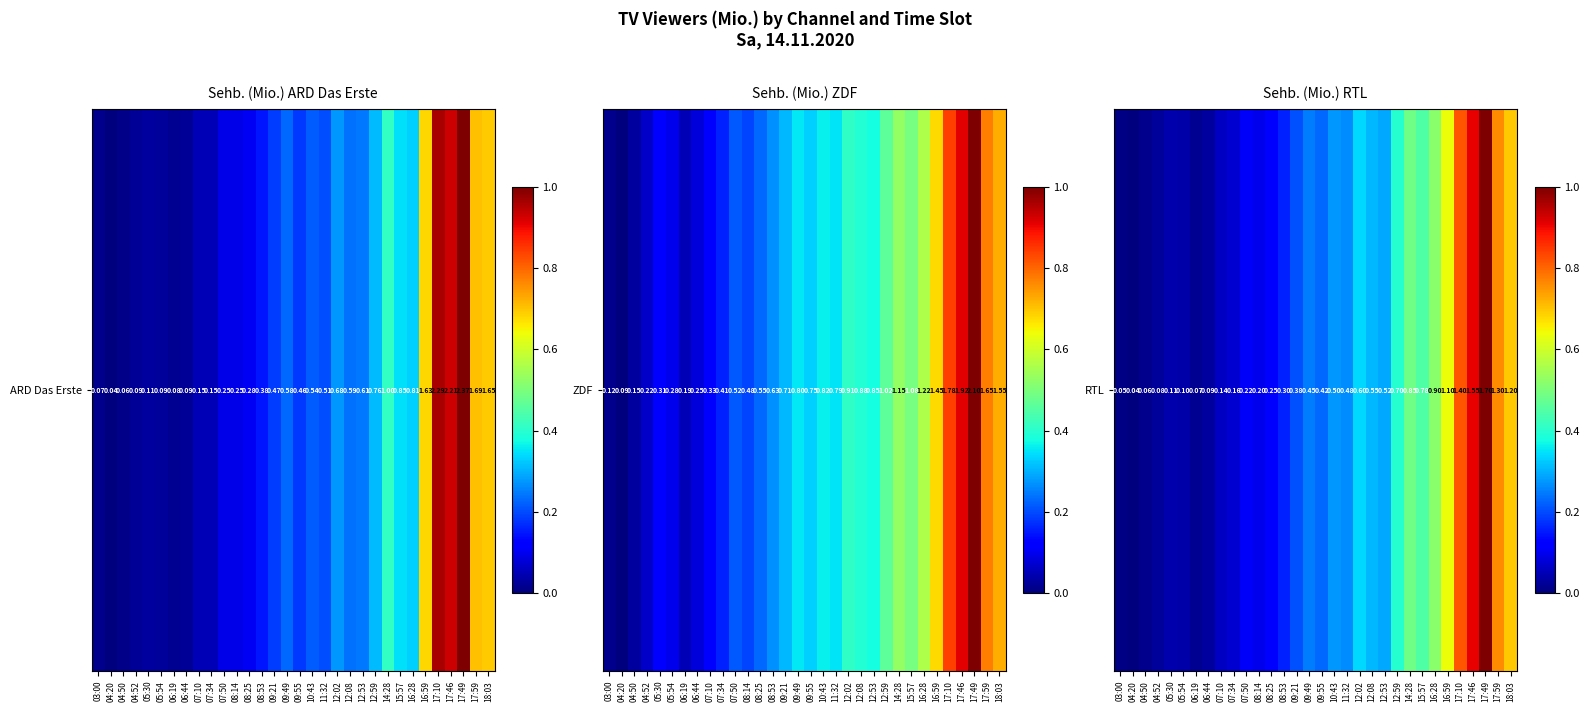

Is it true that the value at 08:14 is 0.1?

True